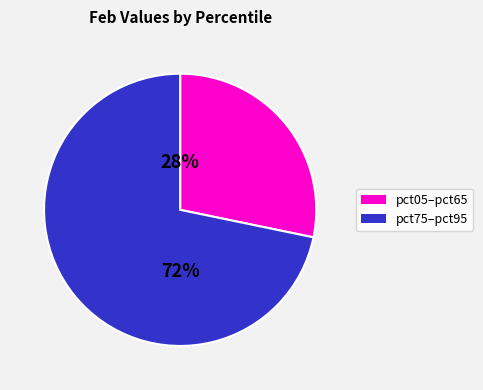

To the nearest percent, what is the average slice percentage?

50%